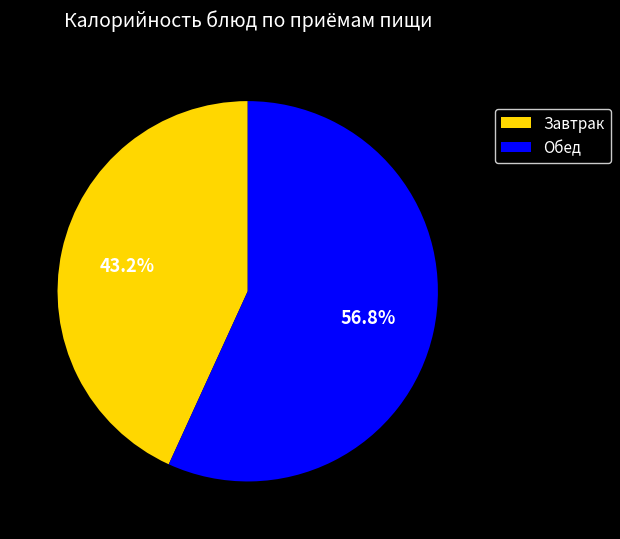

To the nearest percent, what is the difference between the largest and smallest slice percentages?

14%